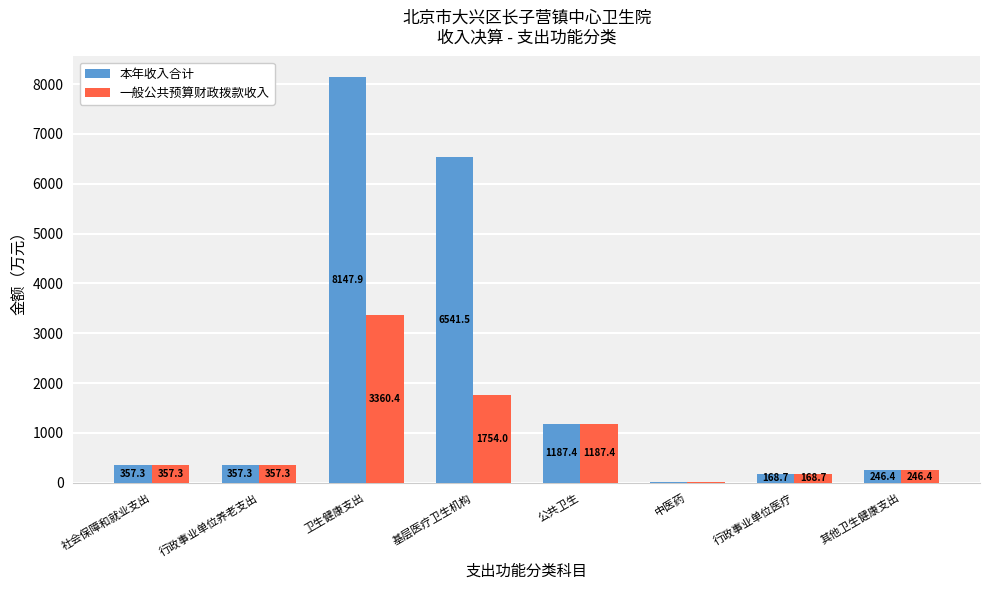

What is the difference between the 本年收入合计 values at 中医药 and 行政事业单位医疗?

164.9